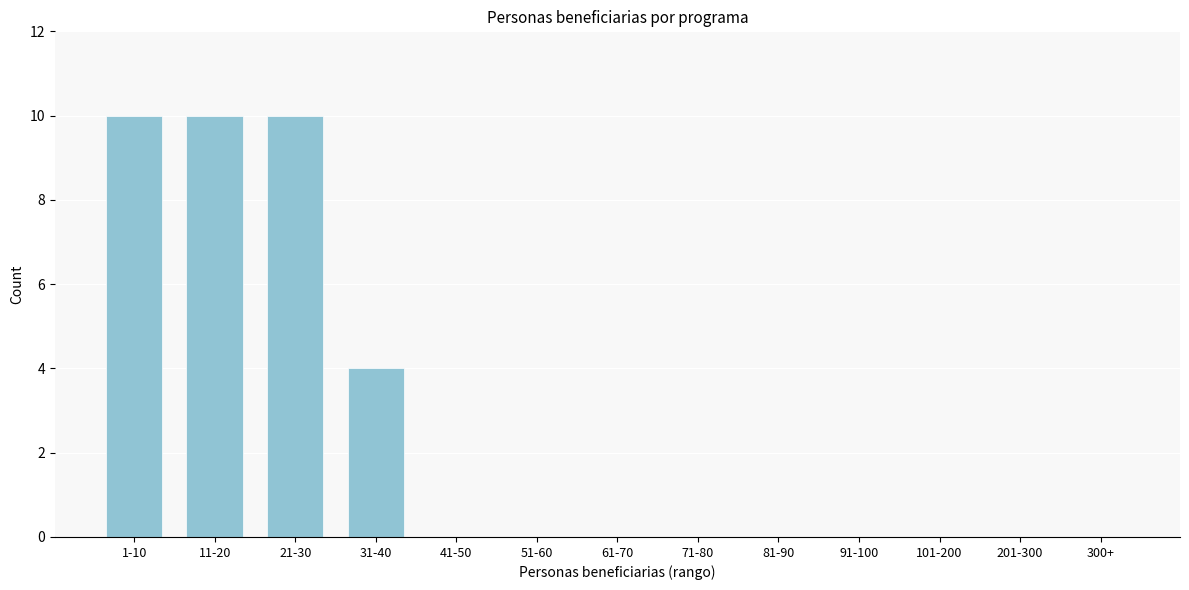

Reading right to left, what are all the values shown in this chart?

300+=0	201-300=0	101-200=0	91-100=0	81-90=0	71-80=0	61-70=0	51-60=0	41-50=0	31-40=4	21-30=10	11-20=10	1-10=10